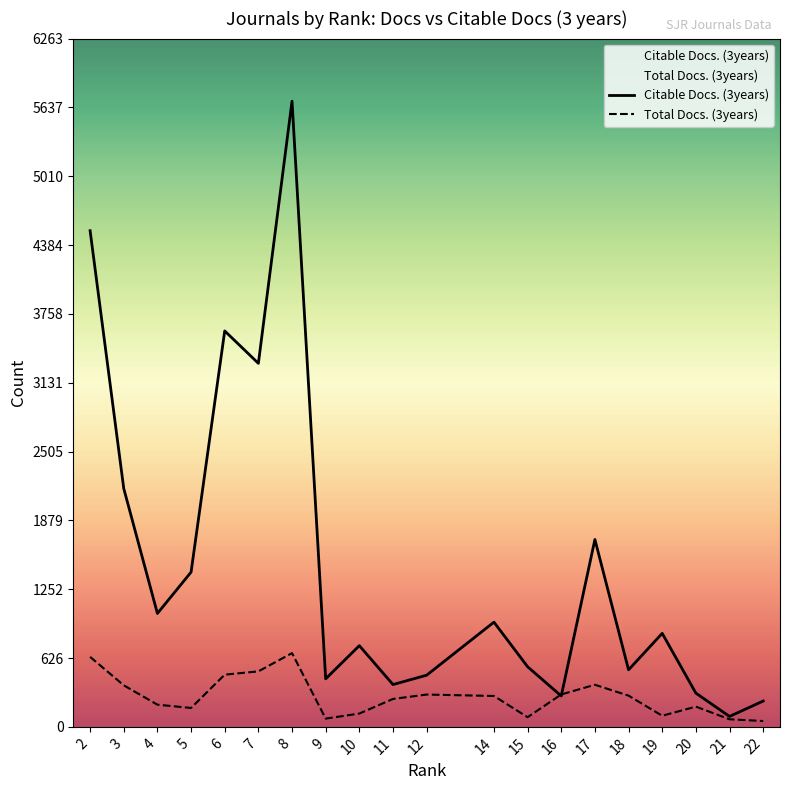

Where does the Total Docs. (3years) series first go above 281?

2